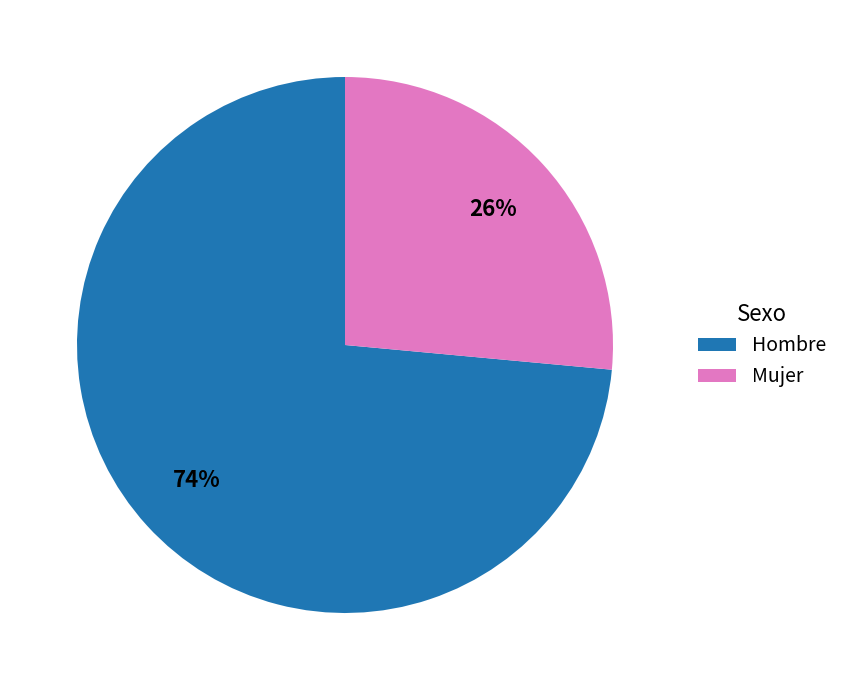

What percentage is the Mujer slice, to the nearest percent?

26%